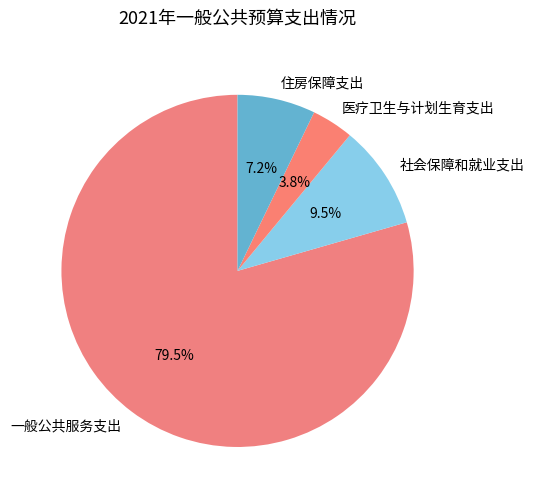

Rank the categories by value from highest to lowest.

一般公共服务支出, 社会保障和就业支出, 住房保障支出, 医疗卫生与计划生育支出